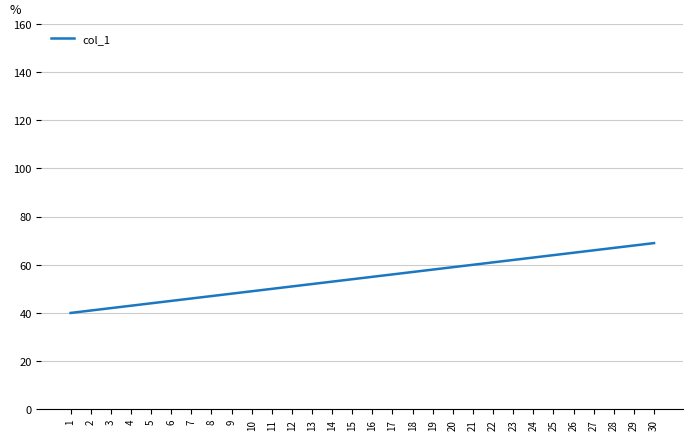

Read the value at 19, to the nearest 5.

60